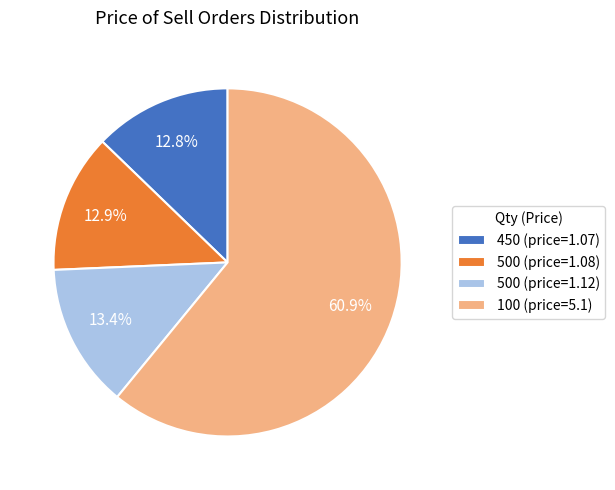

What portion of the pie excludes 450 (price=1.07)?

87.2%